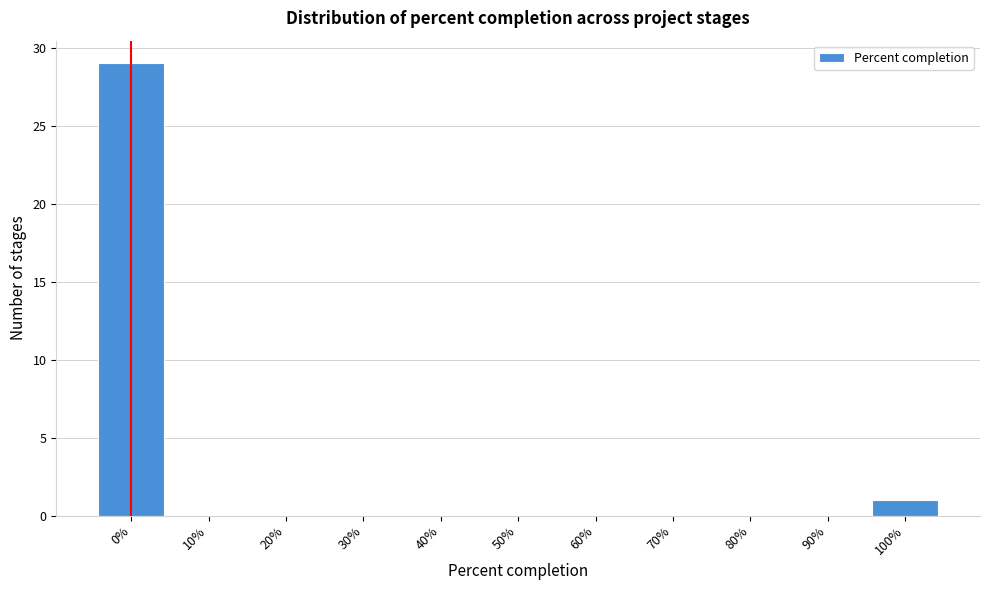

Reading left to right, what are all the values shown in this chart?

0%=29	10%=0	20%=0	30%=0	40%=0	50%=0	60%=0	70%=0	80%=0	90%=0	100%=1